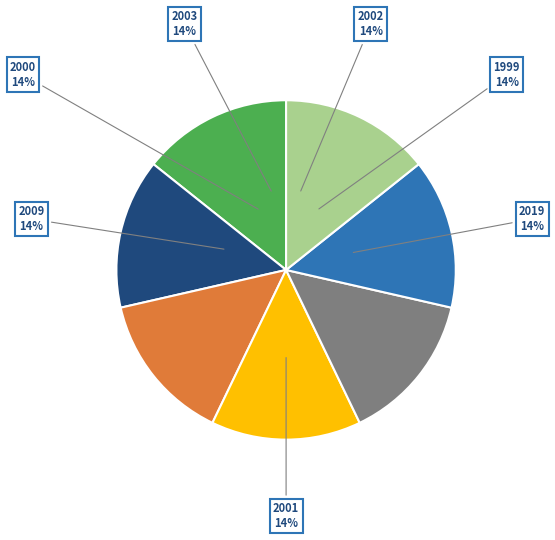

Is there any slice that represents more than half of the pie?

No